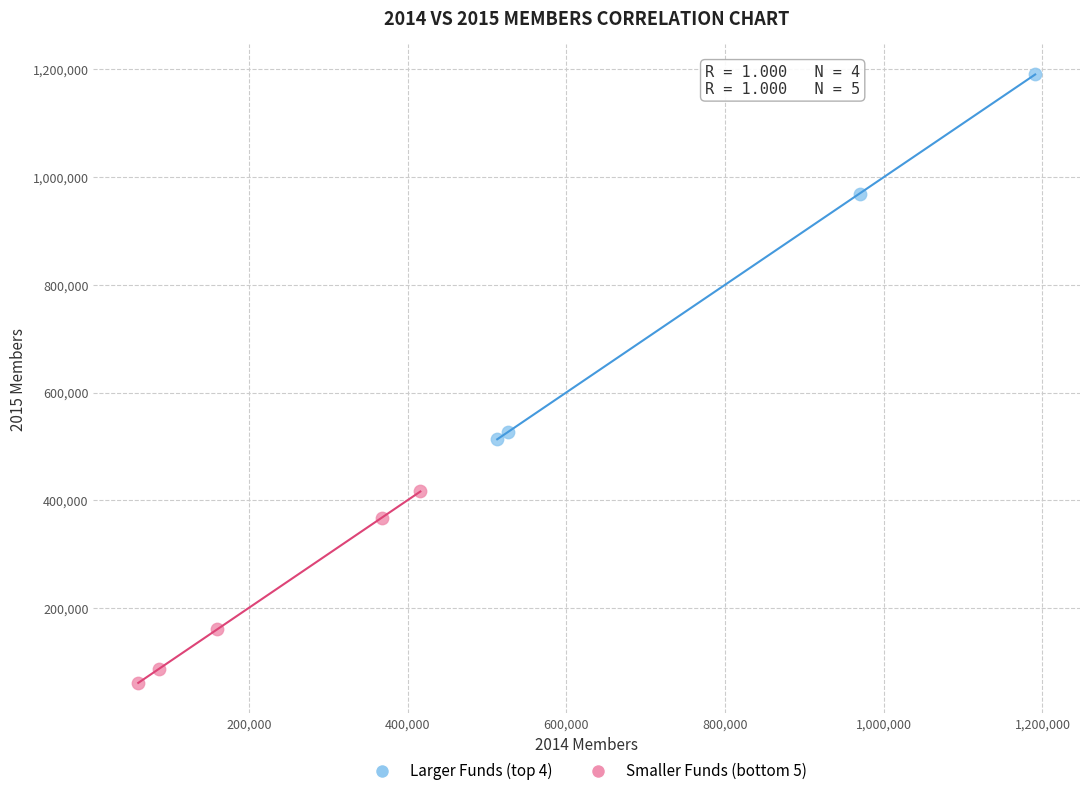

Which series has the widest spread of Y values?

Larger Funds (top 4)